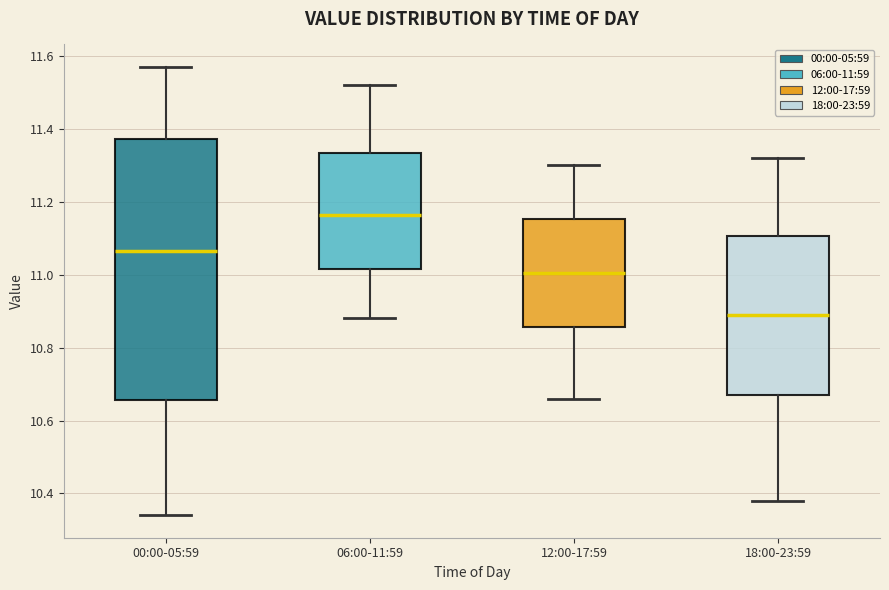

Where does the lower whisker of the box for 12:00-17:59 end on the y-axis? The values are not printed on the chart, so give them approximately, as read against the axis.

10.66